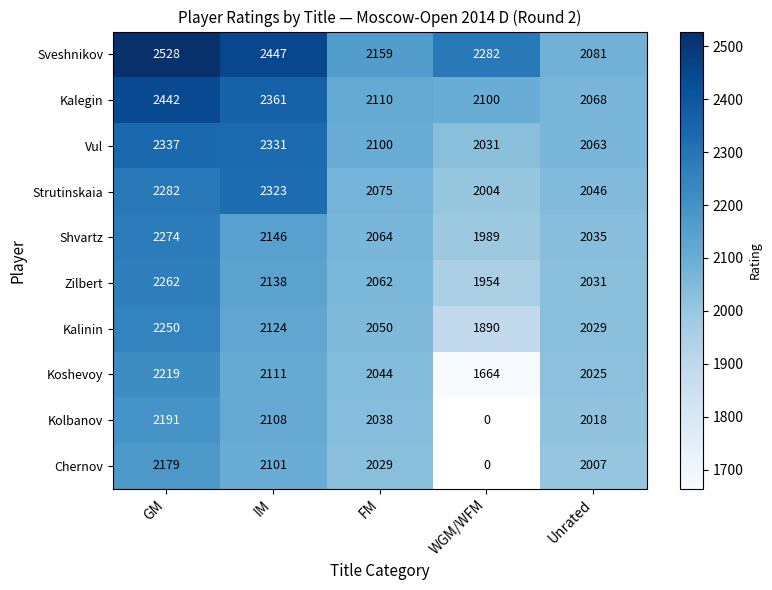

What is the total value across all series at FM?

20731